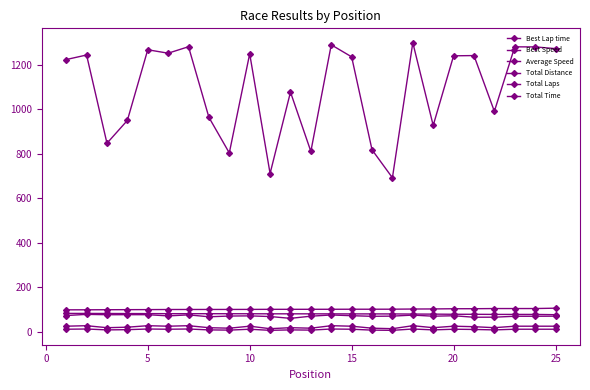

What is the value of the Best Speed point at the 4th from the left?

81.4